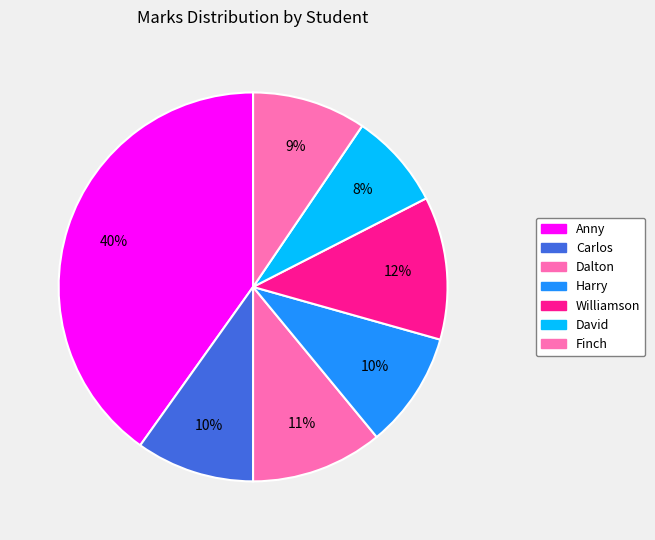

Between Harry and David, which is larger?

Harry